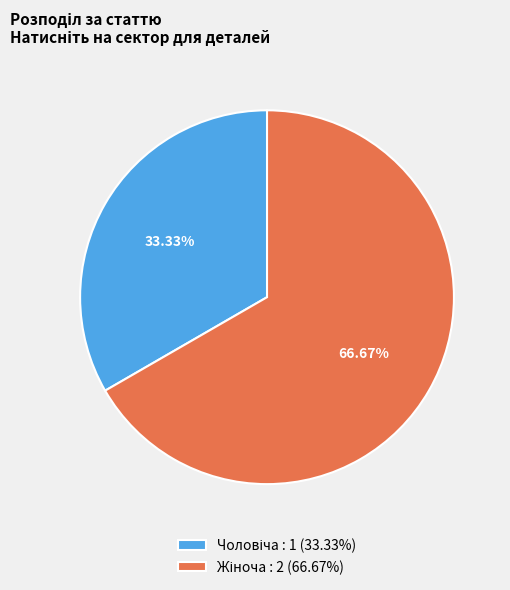

How many segments does this pie chart have?

2